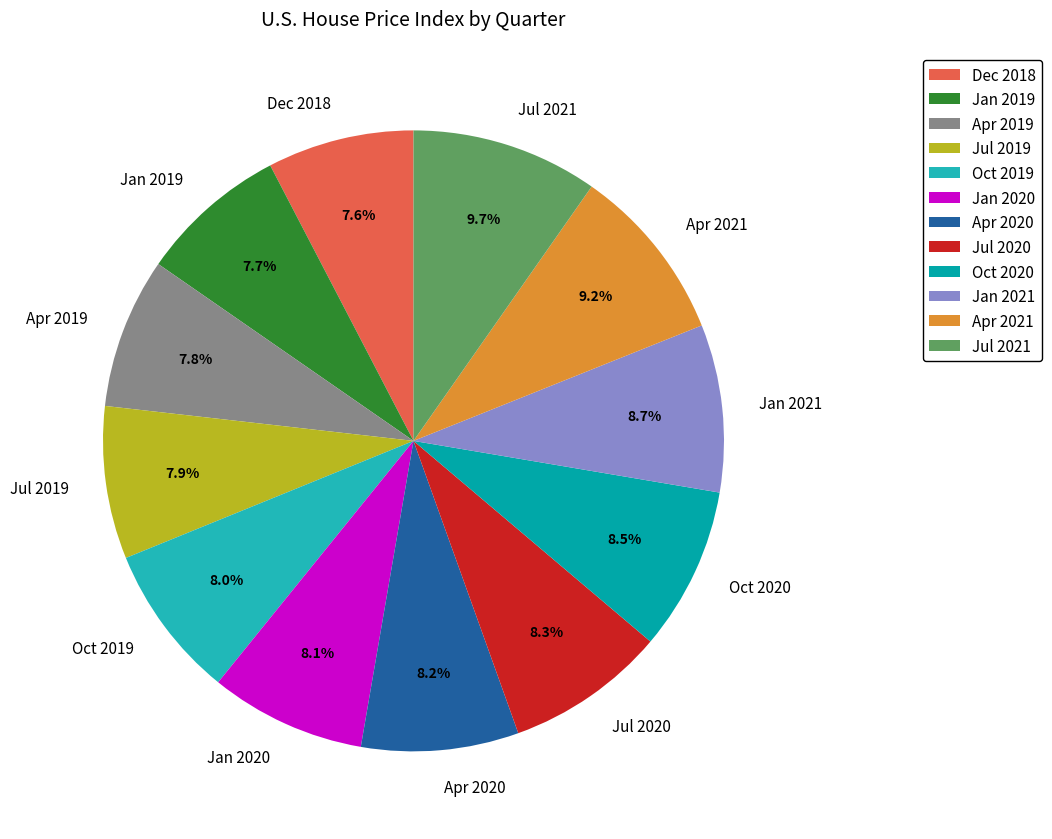

Does any single category account for the majority?

No